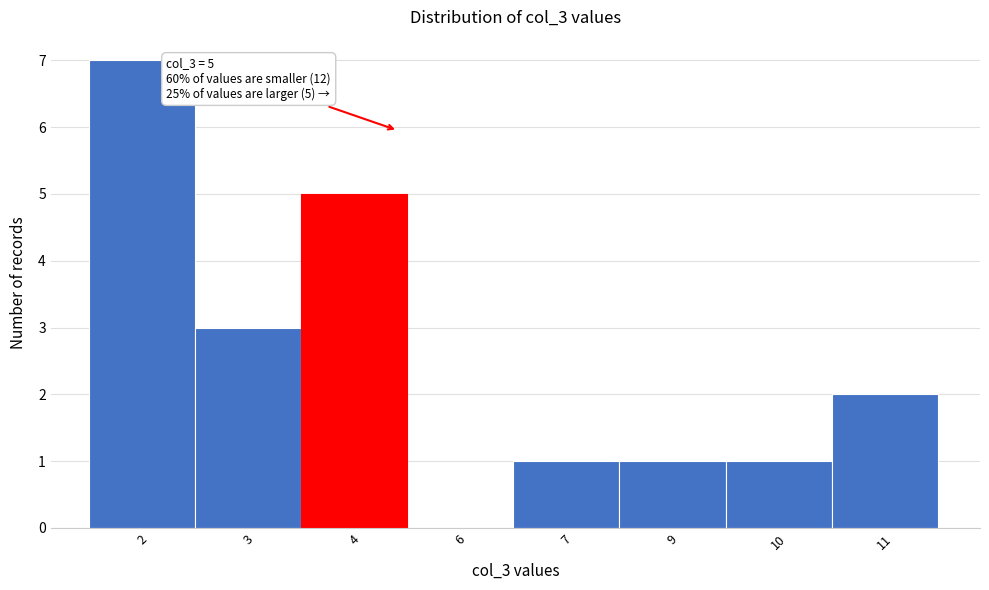

Reading right to left, extract all data points from this chart.

11=2	10=1	9=1	7=1	6=0	4=5	3=3	2=7